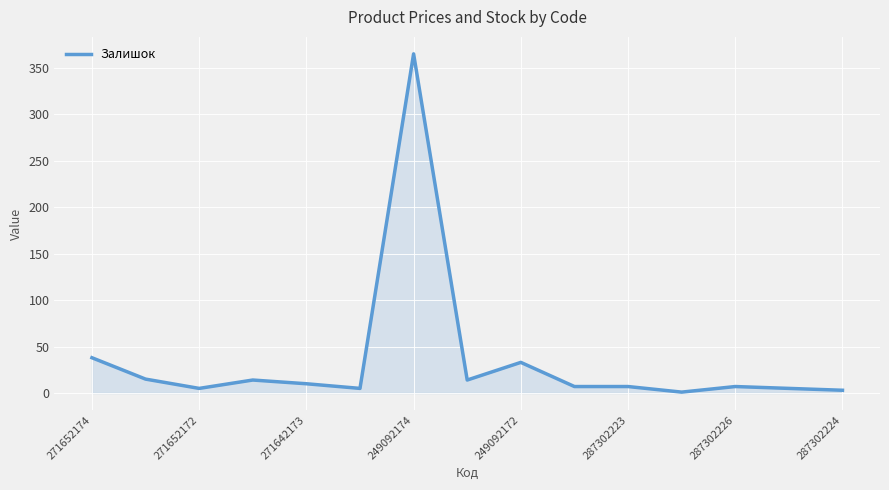

What is the greatest value displayed?

365